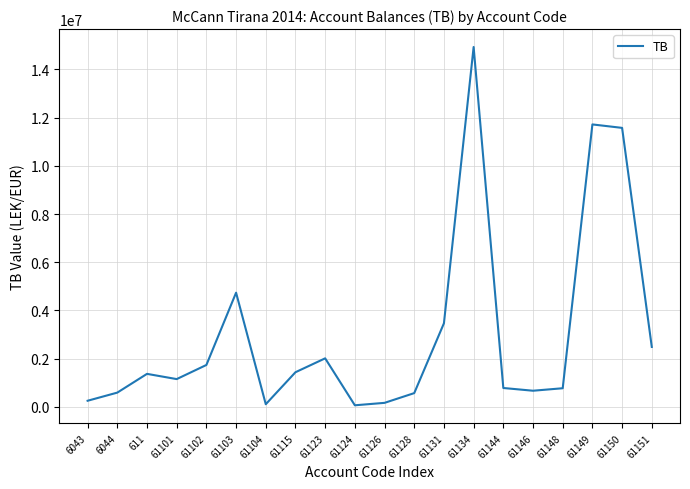

Approximately how many times larger is the value at 61101 compared to 61131?

0.3